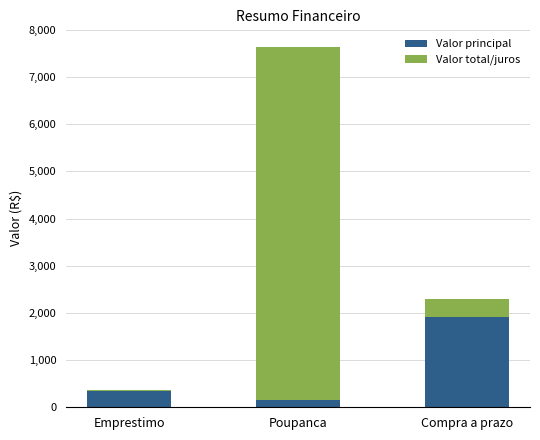

What is the difference between the maximum and minimum values in the Valor principal series?

1766.0